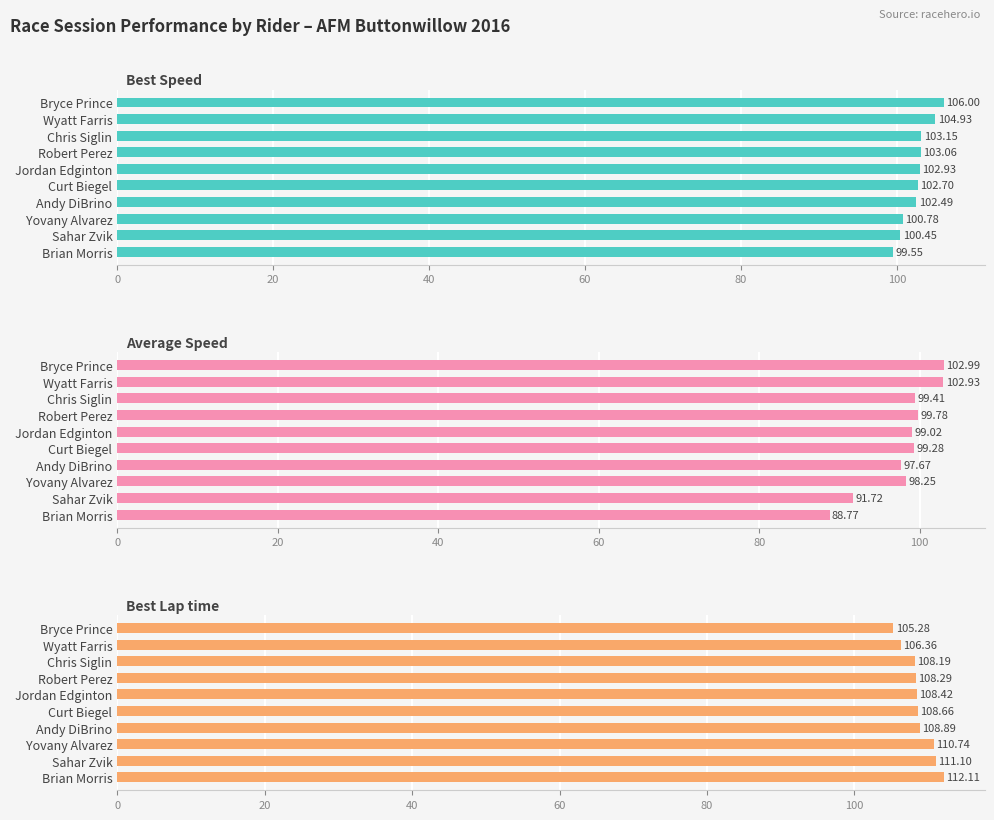

Between 60 and 7, which series saw the biggest shift?

Best Lap time